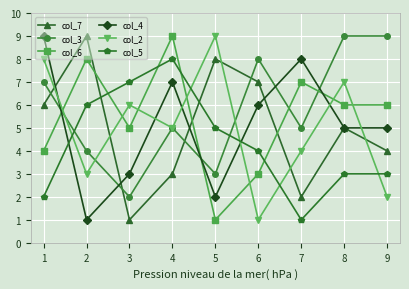

How many categories are shown in the chart?

9